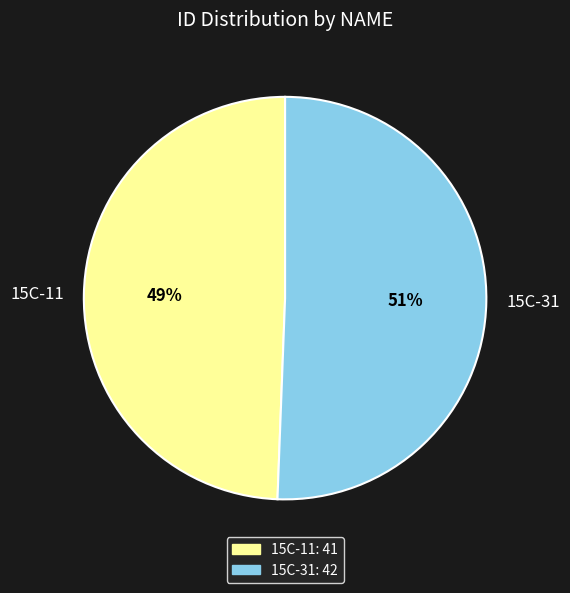

Is it true that 15C-31 is 57% of the pie?

False